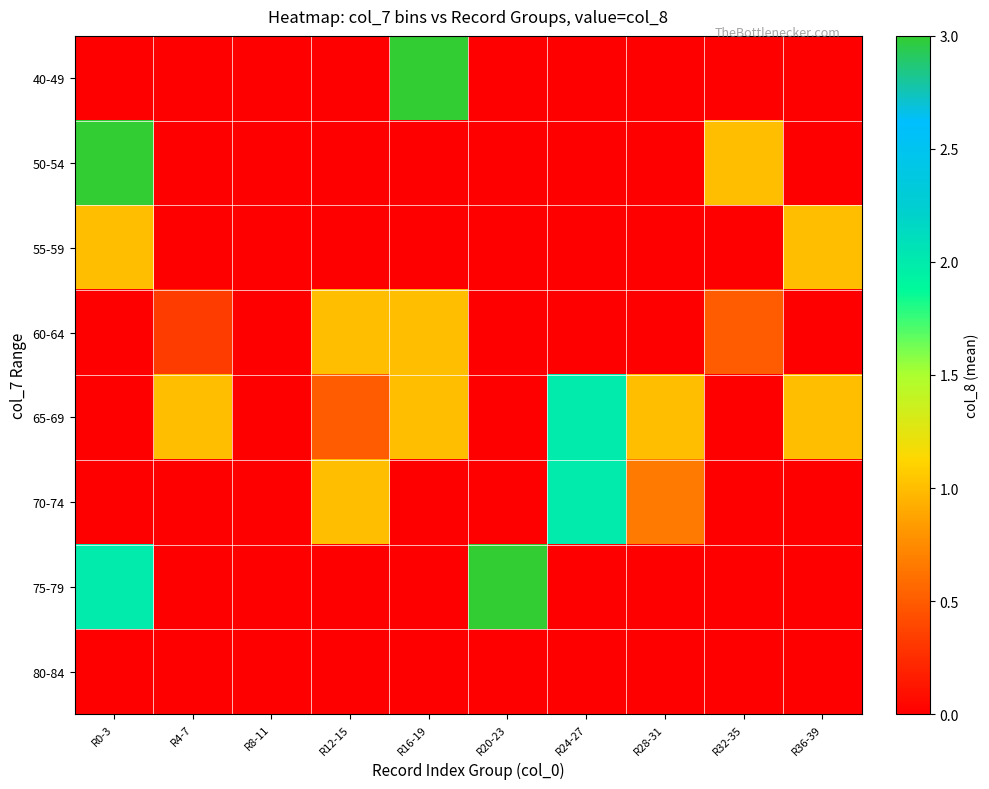

At which category is the sum across all series the highest?

R0-3